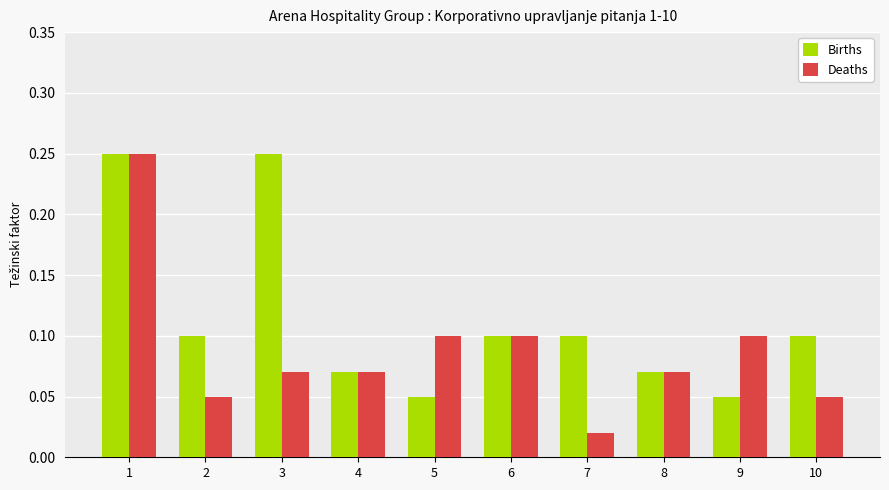

What are all the series names shown in the legend?

Births, Deaths